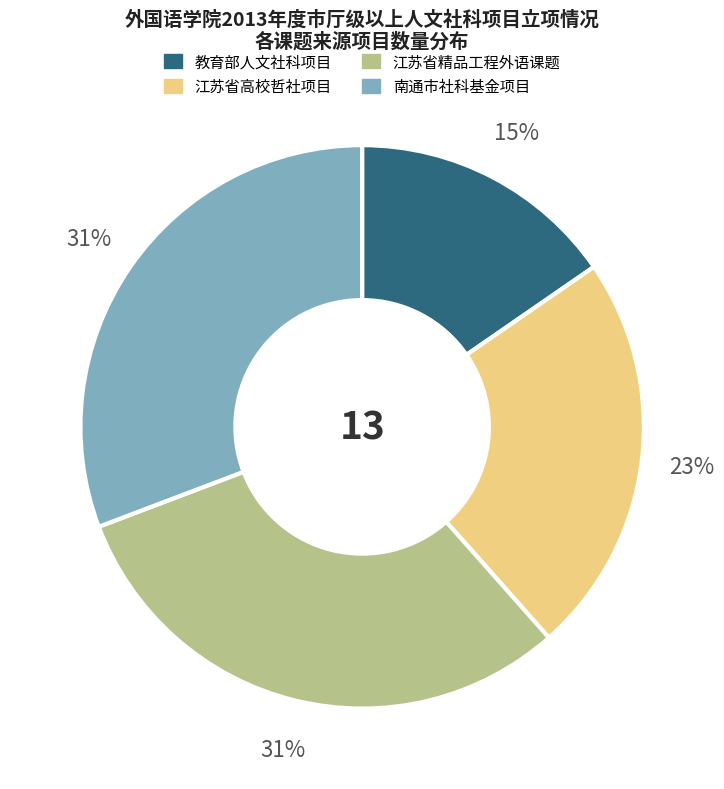

Approximately how many times larger is the value at 教育部人文社科项目 compared to 江苏省高校哲社项目?

0.7